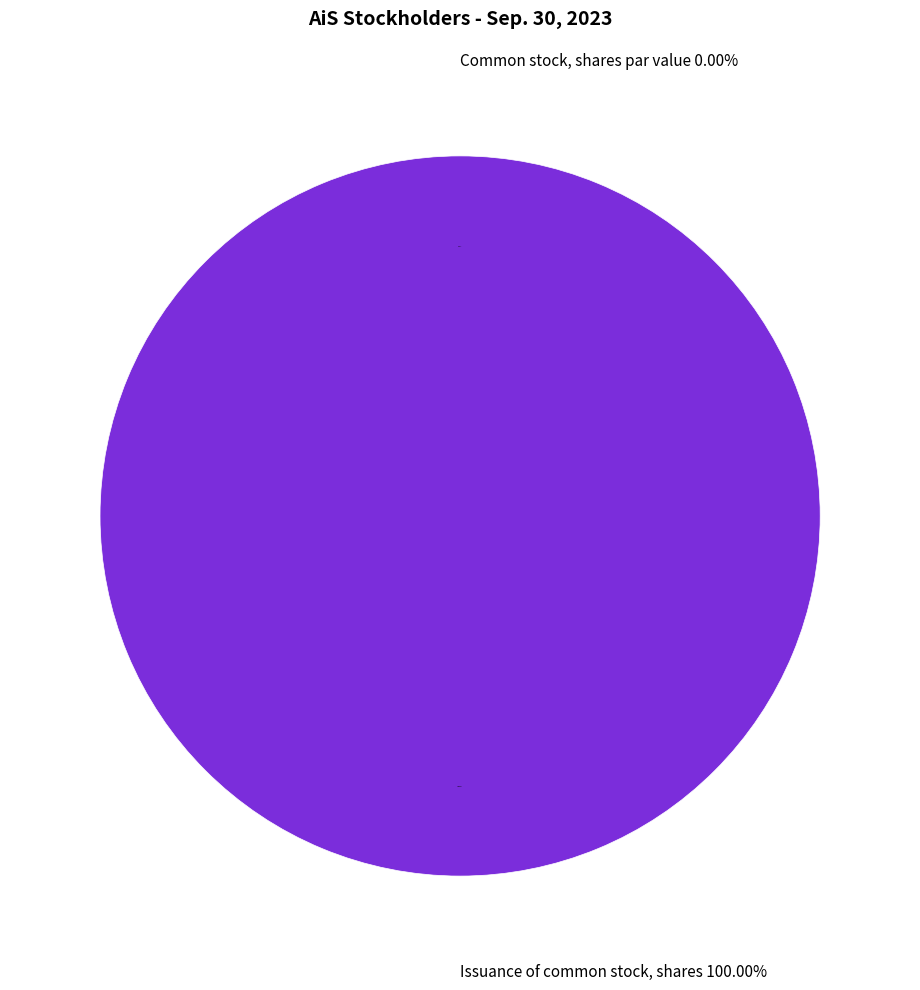

Rank the categories by value from lowest to highest.

Common stock, shares par value, Issuance of common stock, shares